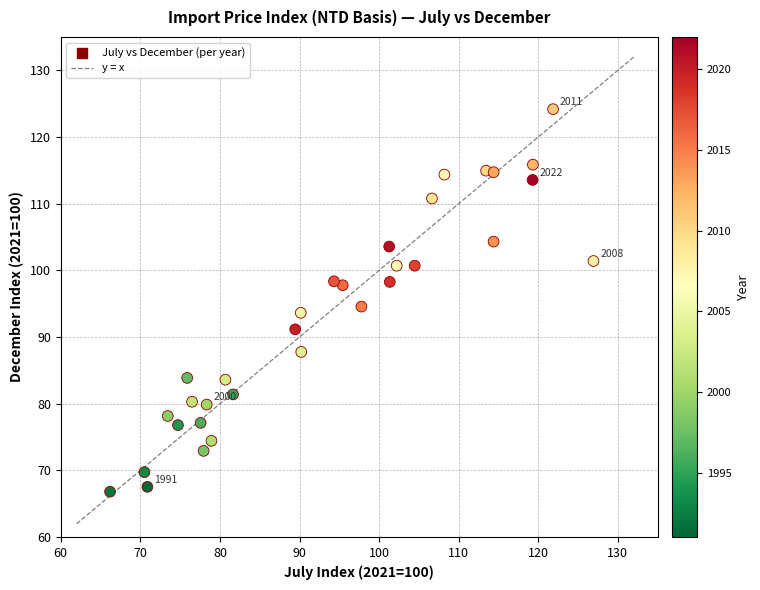

What is the range of Y values (max minus min)?

57.4